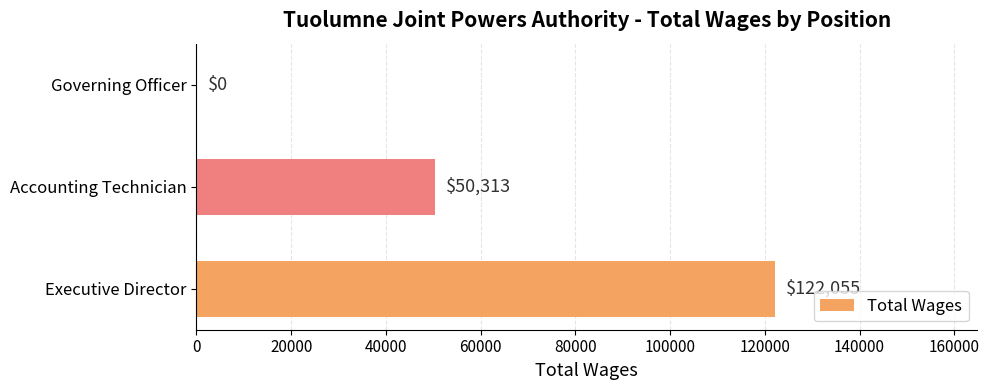

What is the sum of all values?

172368